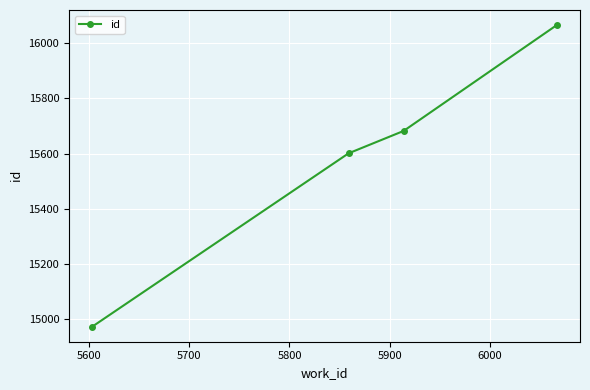

Reading left to right, list all the values displayed in this chart.

14974	15601	15682	16065